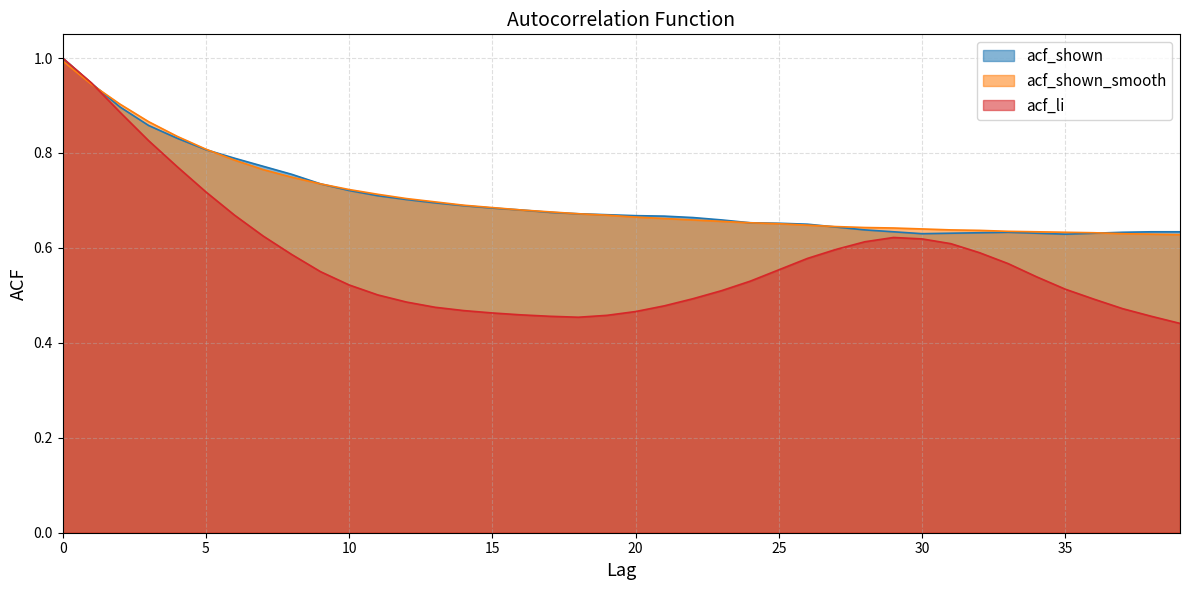

At which label is acf_li closest to 0?

39